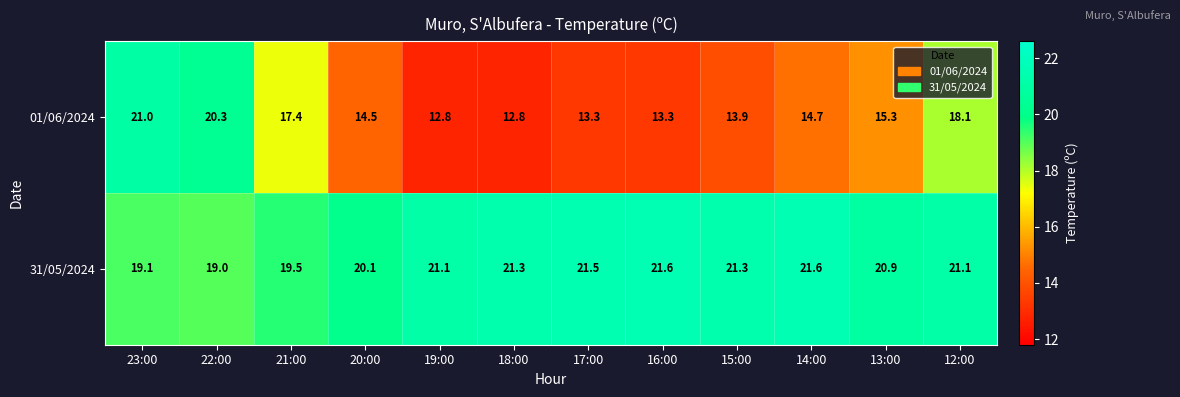

The 31/05/2024 series shows 28.3 at 14:00. True or false?

False